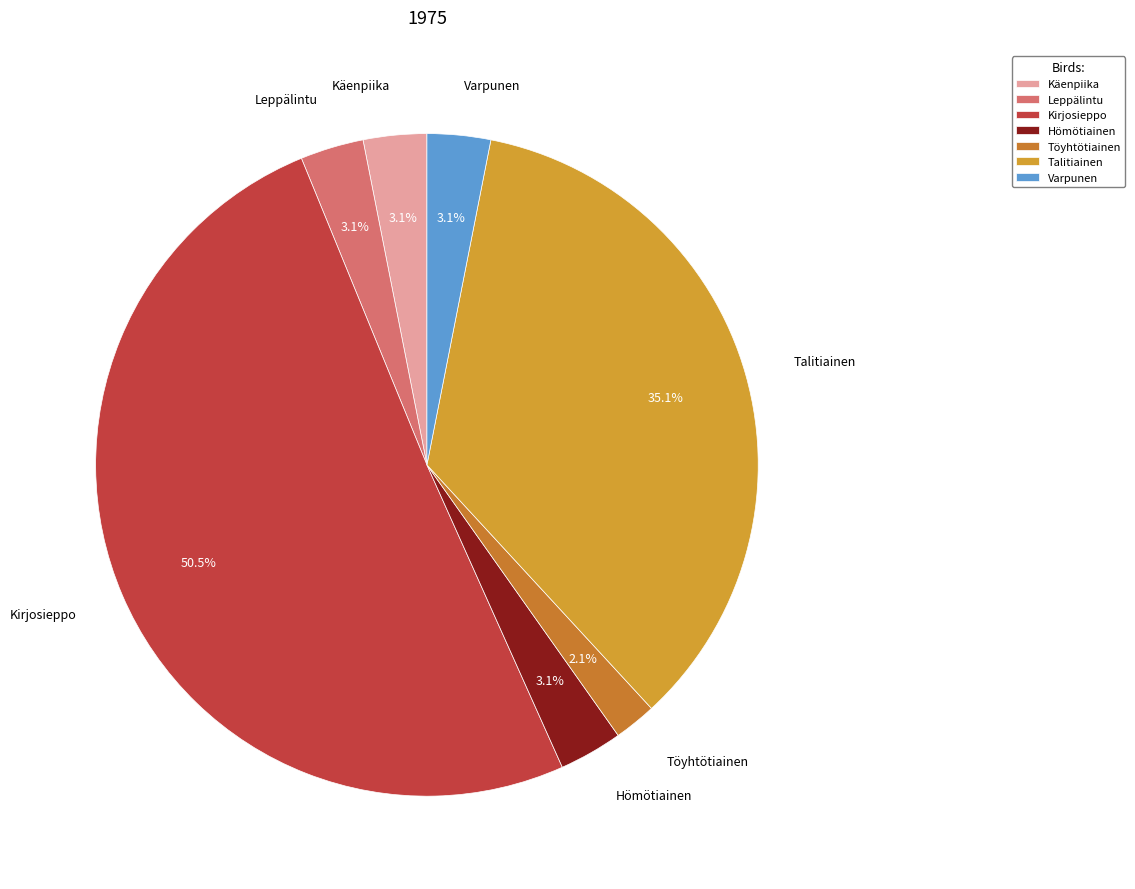

Count the number of slices in the pie.

7